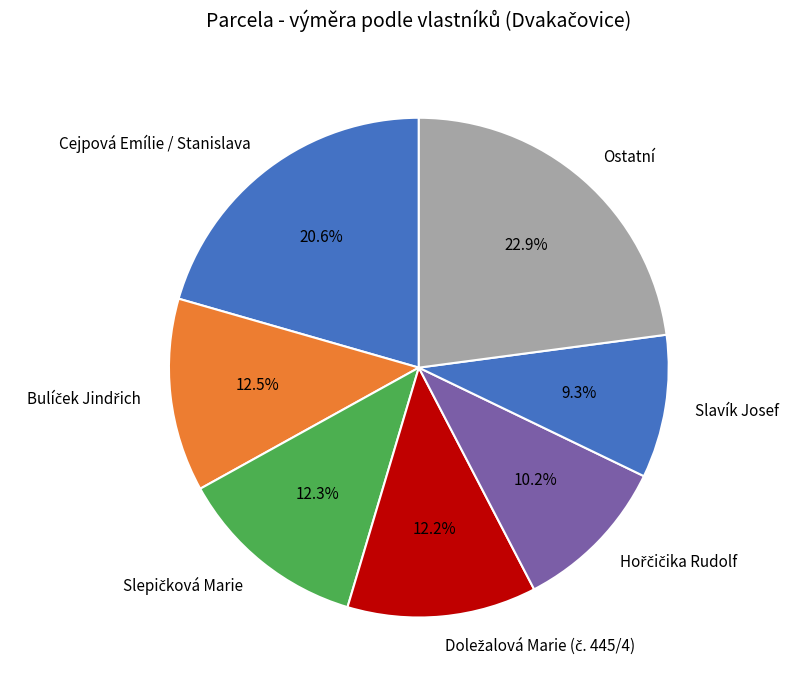

What is the ratio of the value at Cejpová Emílie / Stanislava to the value at Slavík Josef?

2.2